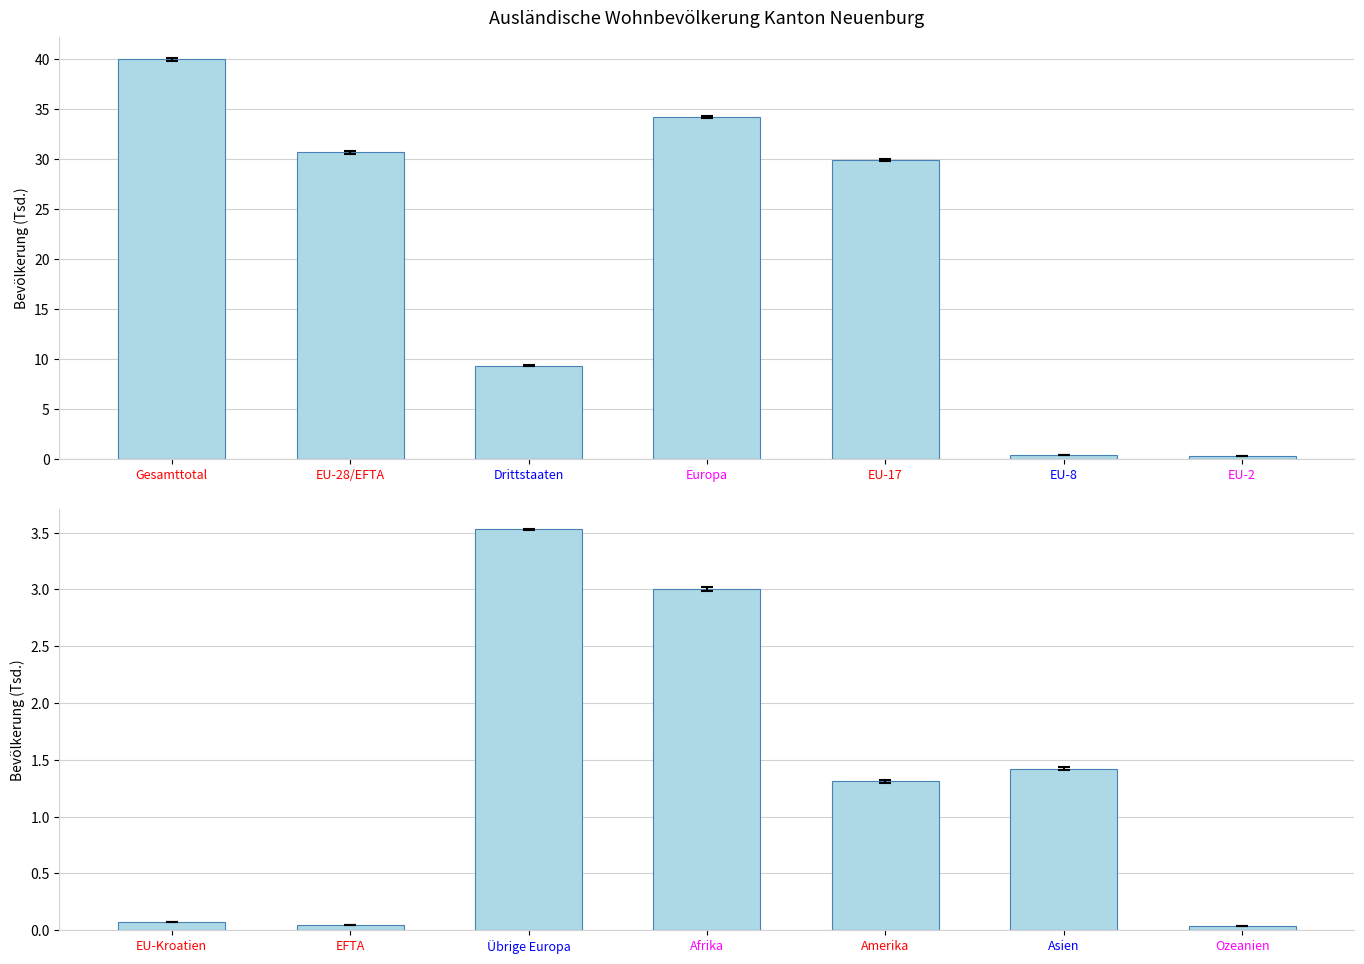

What is the label of the 7th bar from the right?

EU-Kroatien